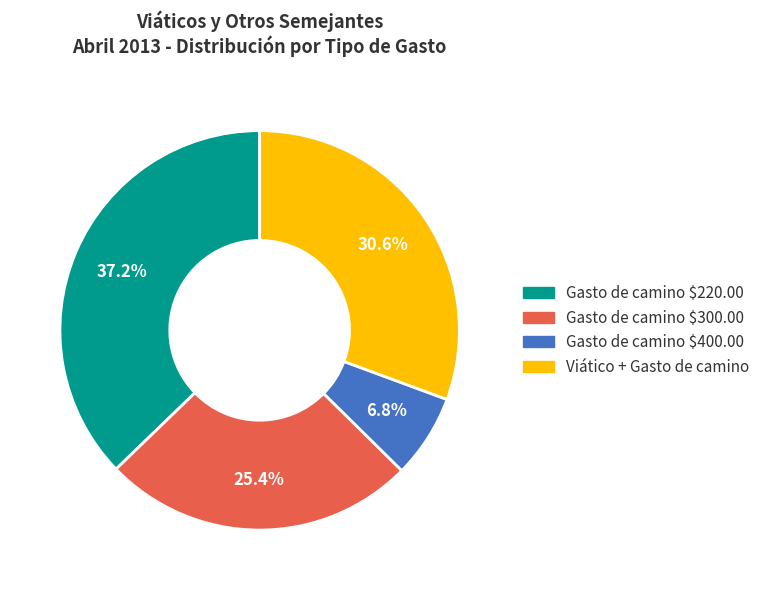

Does any single category account for the majority?

No